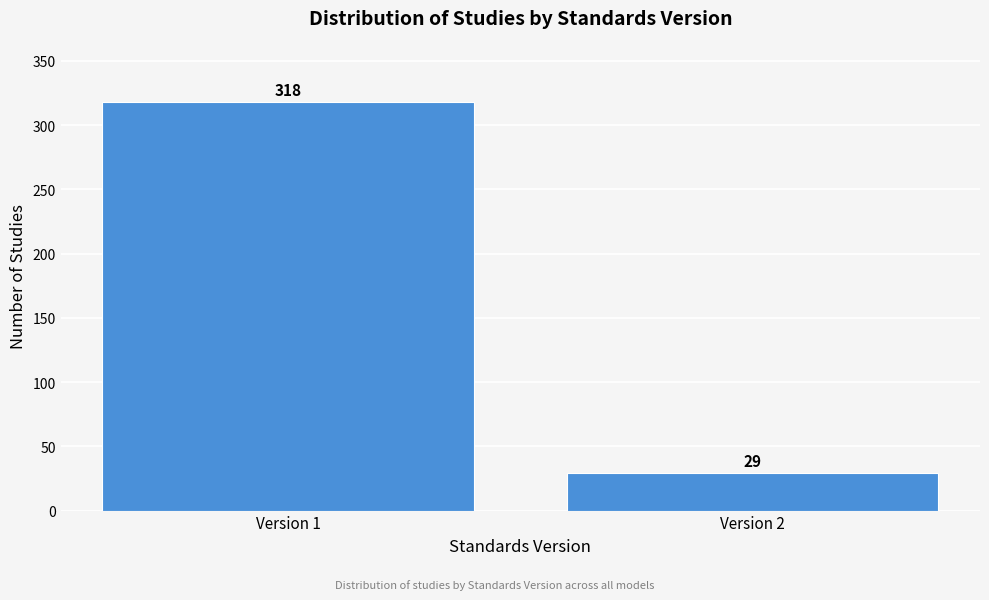

Reading right to left, extract all data points from this chart.

29	318